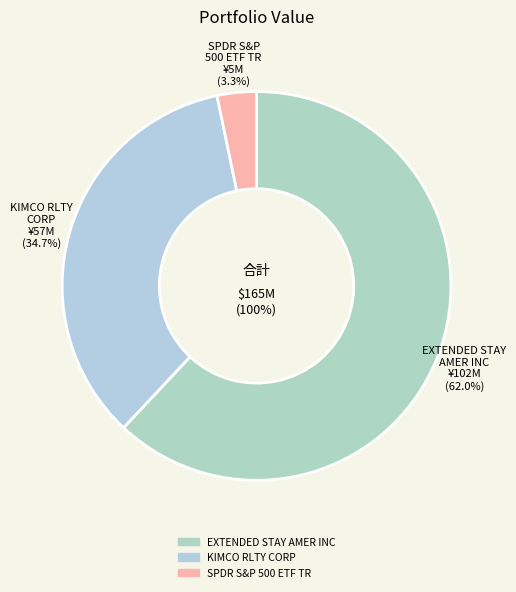

What percentage is the EXTENDED STAY AMER INC slice, to the nearest percent?

62%